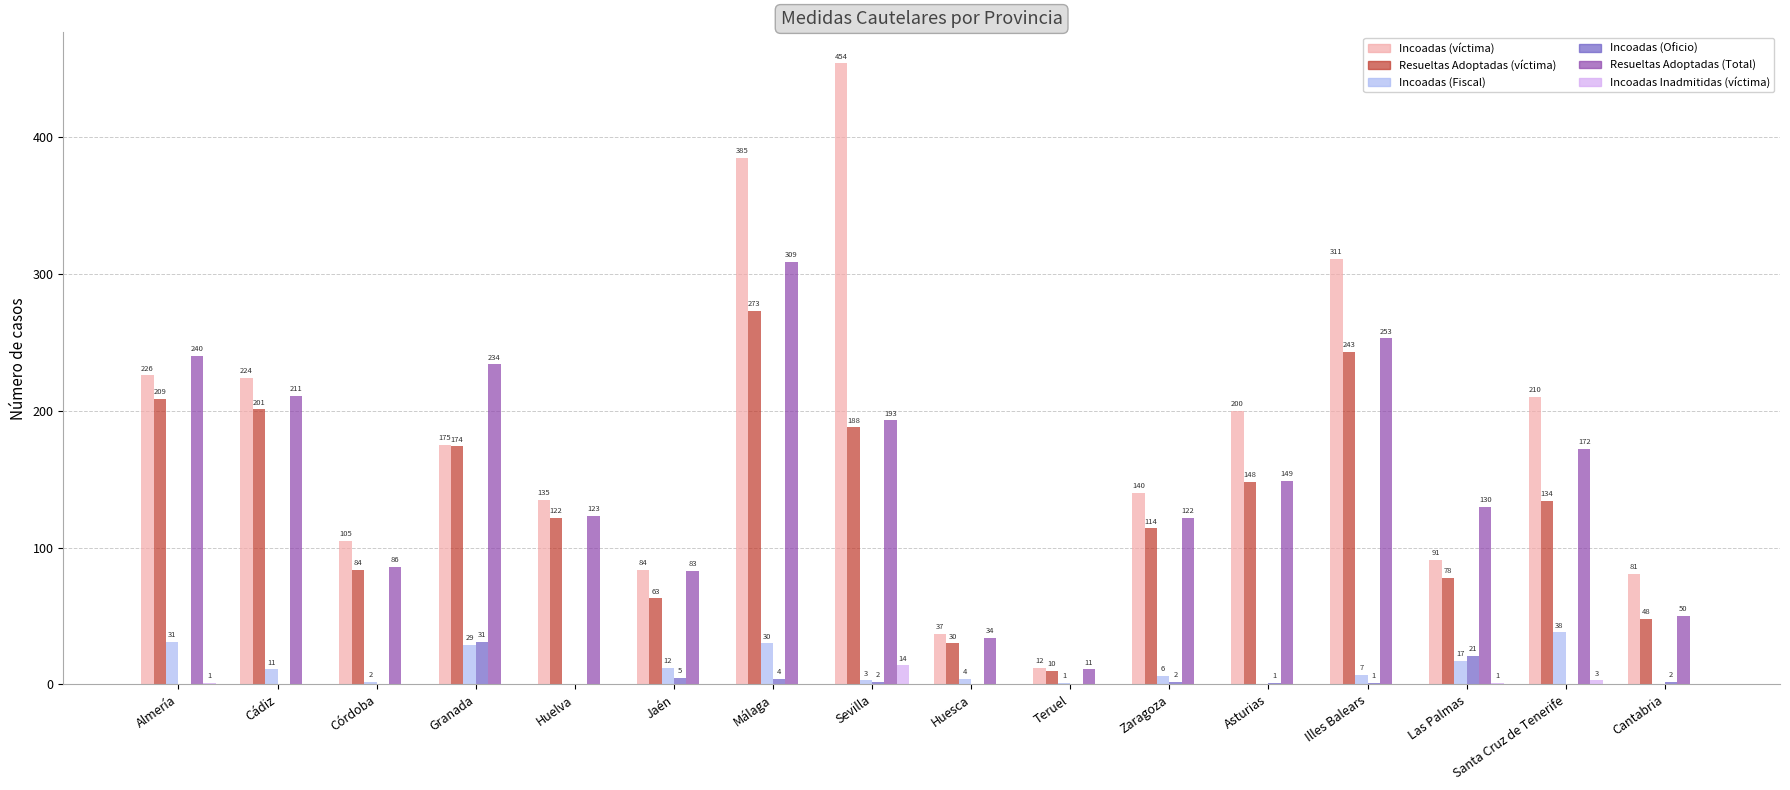

Is the value of Incoadas (Oficio) at Huelva greater than the value of Resueltas Adoptadas (Total) at Illes Balears?

No